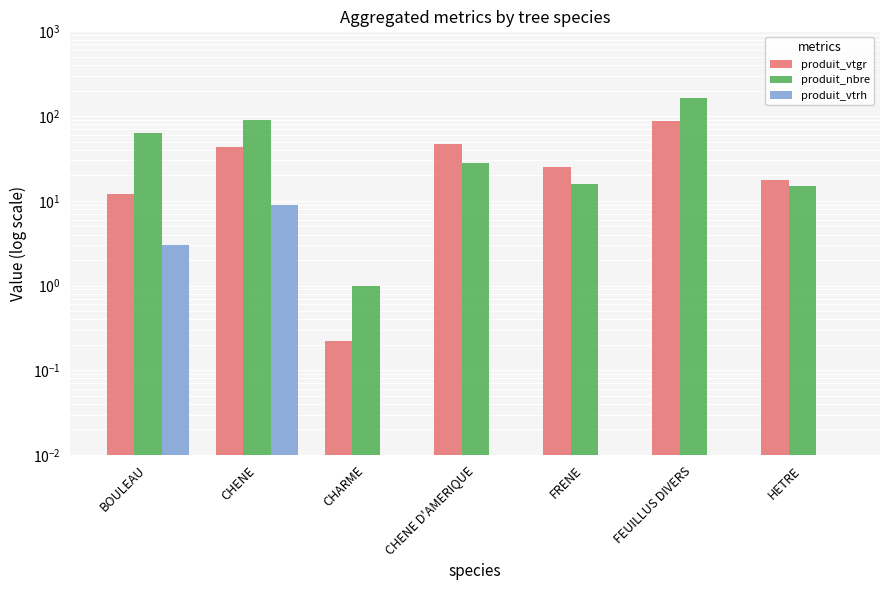

Which series has the largest total across all categories?

produit_nbre